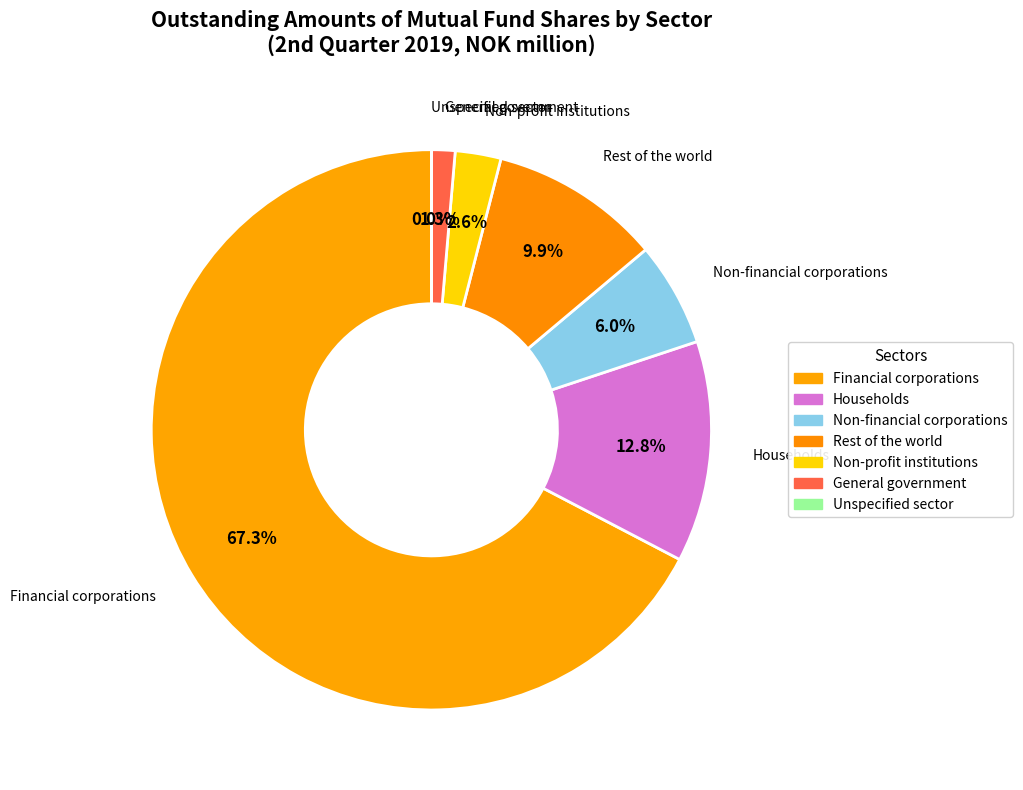

To the nearest percent, what portion does General government represent?

1%